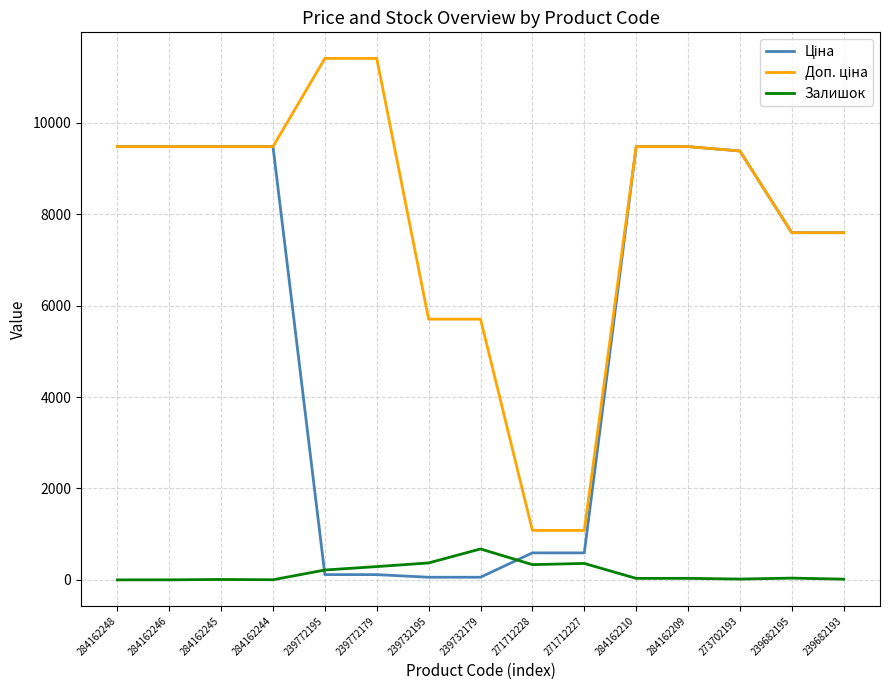

What is the spread (max minus min) of values at 284162248?

9480.1